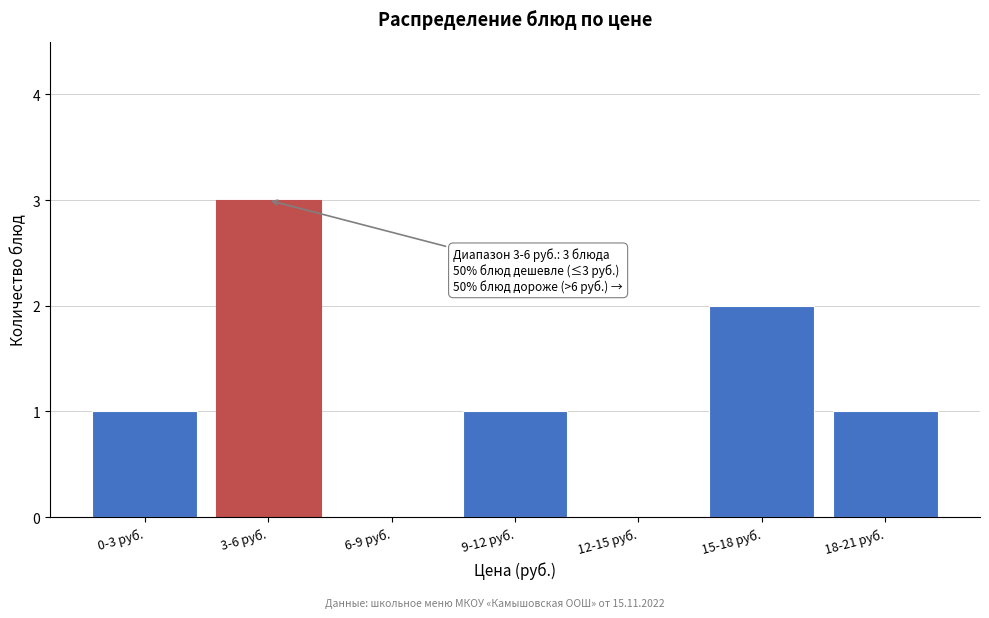

Reading left to right, extract all data points from this chart.

0-3 руб.=1	3-6 руб.=3	6-9 руб.=0	9-12 руб.=1	12-15 руб.=0	15-18 руб.=2	18-21 руб.=1